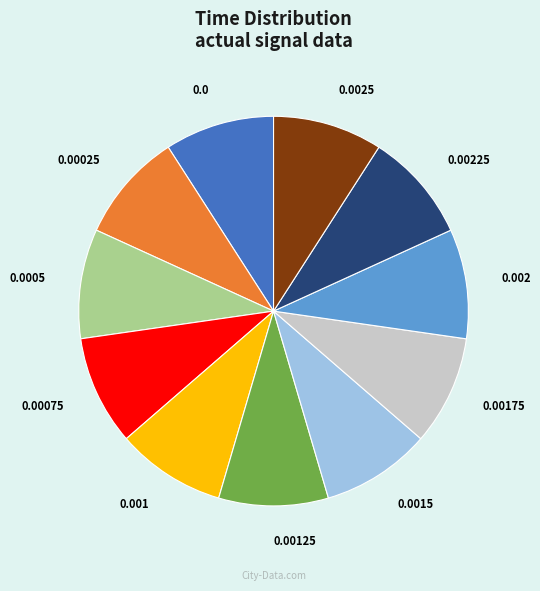

Does any single category account for the majority?

No